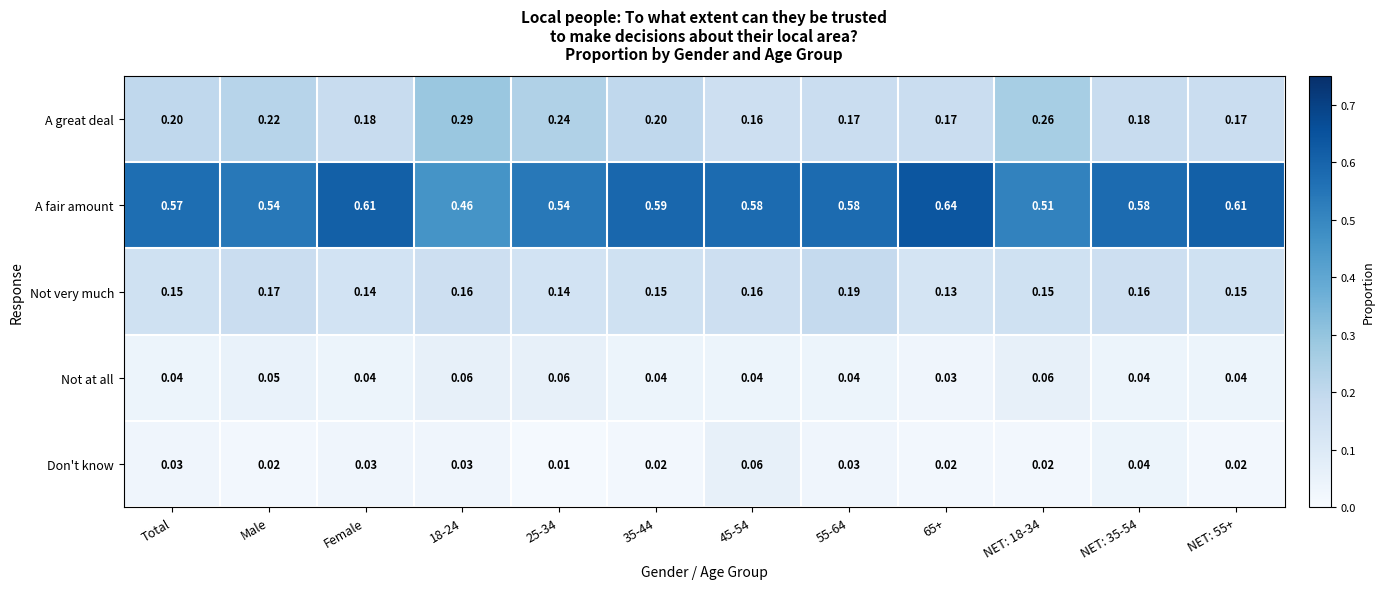

Which series has the largest range (max minus min)?

A fair amount